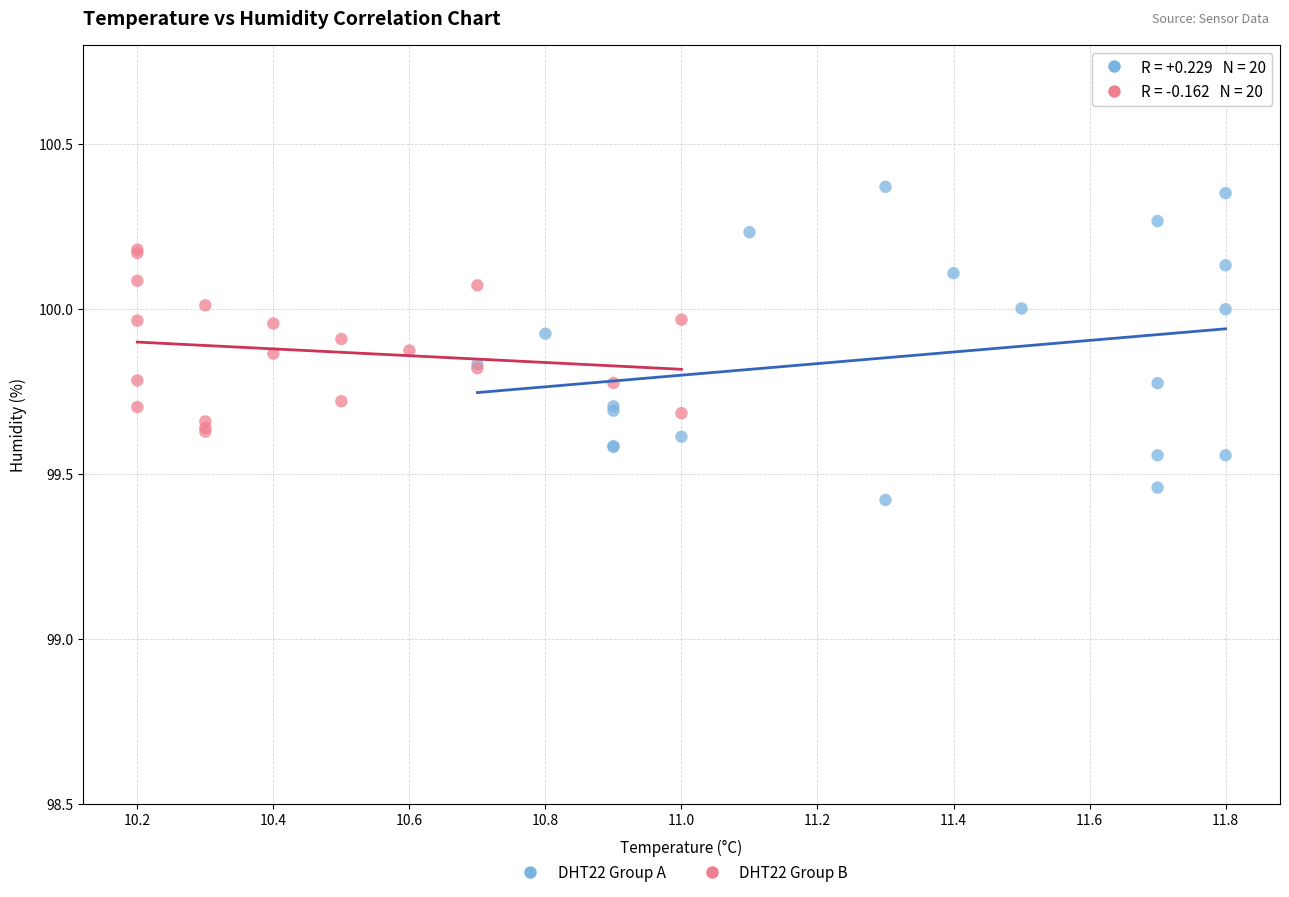

Which series reaches the minimum Y coordinate?

DHT22 Group A